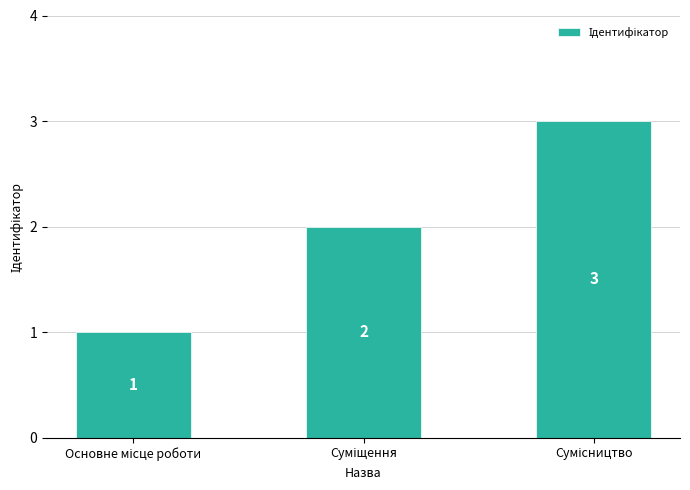

What is the value of the 3rd bar from the left?

3